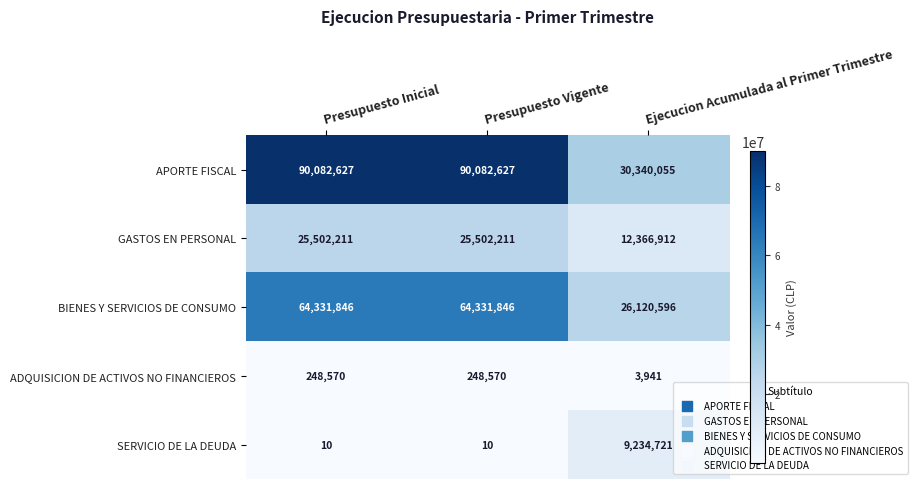

The APORTE FISCAL series shows 35598384 at Presupuesto Vigente. True or false?

False